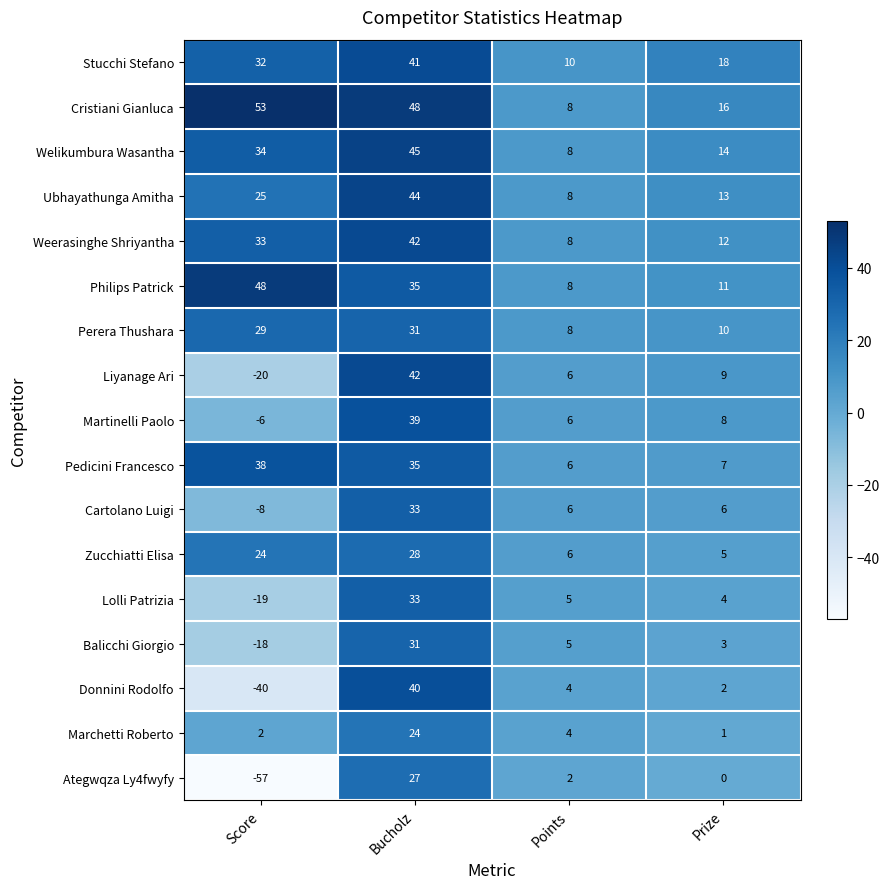

What is the total value across all series at Points?

108